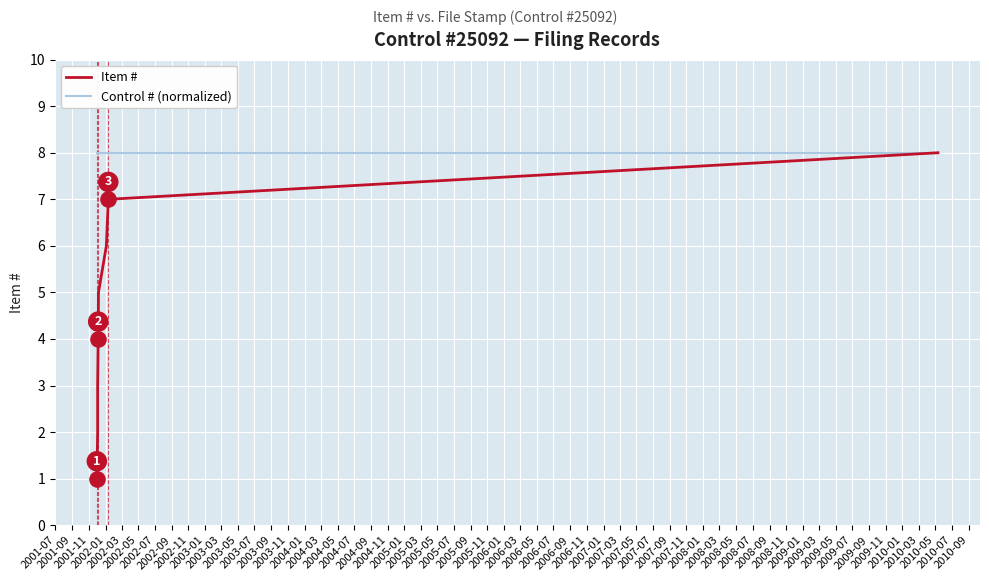

Which series has the largest total across all categories?

Control # (normalized)